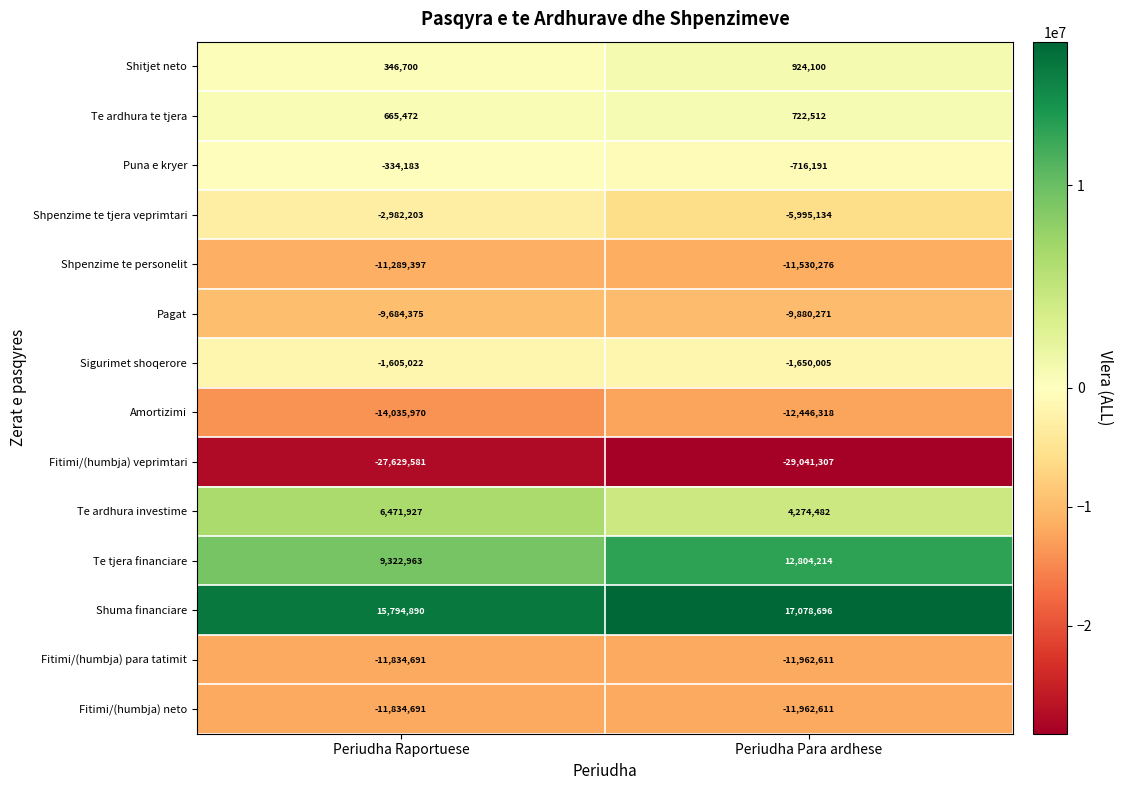

What is the sum of the Te ardhura te tjera values at Periudha Raportuese and Periudha Para ardhese?

1387984